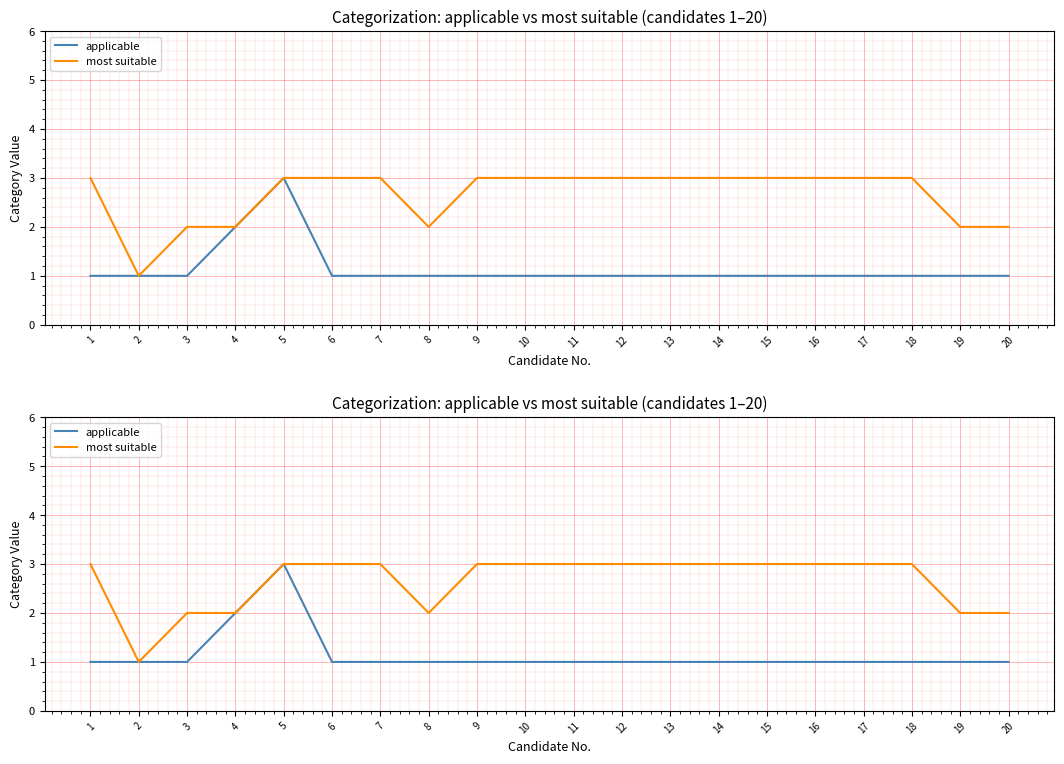

True or false: most suitable and applicable intersect in this chart.

False